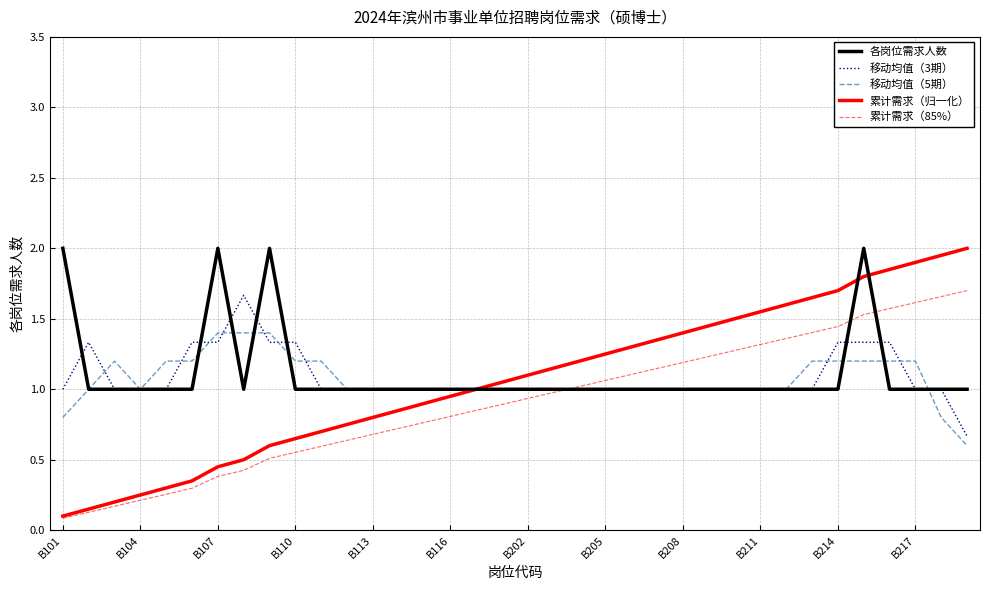

Which series has the widest spread of values?

累计需求（归一化）